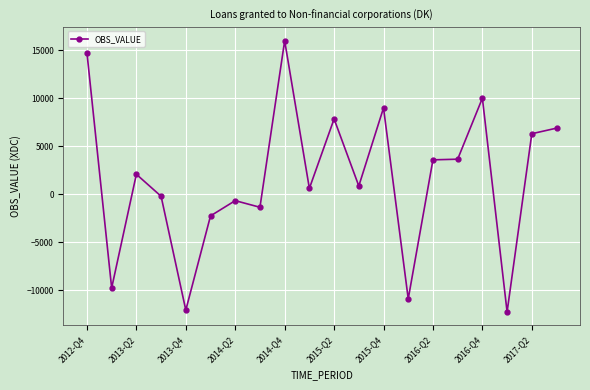

What is the maximum value shown in the chart?

15975